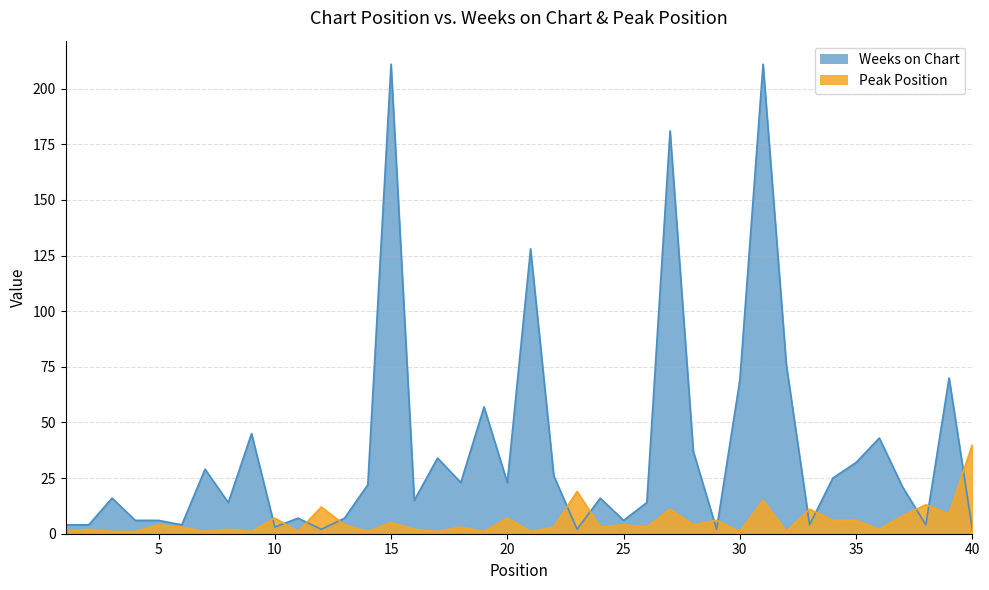

List the series in order of their peak value, highest first.

Weeks on Chart, Peak Position